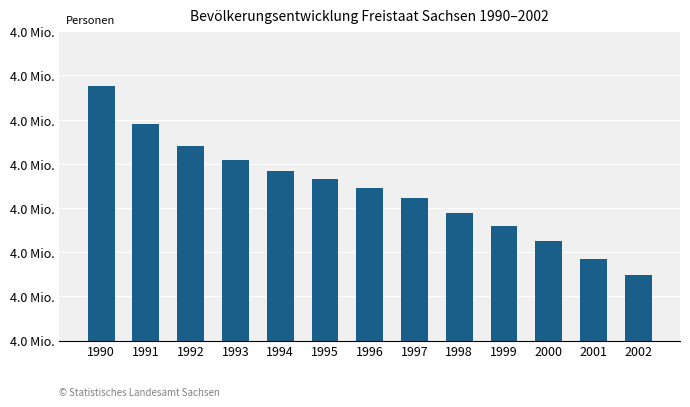

At which label does the data first exceed 4545702?

1990